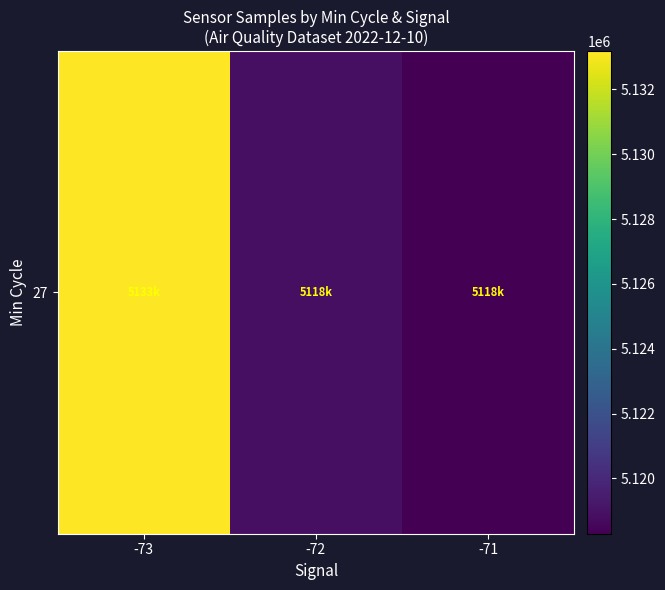

What is the greatest value displayed?

5133176